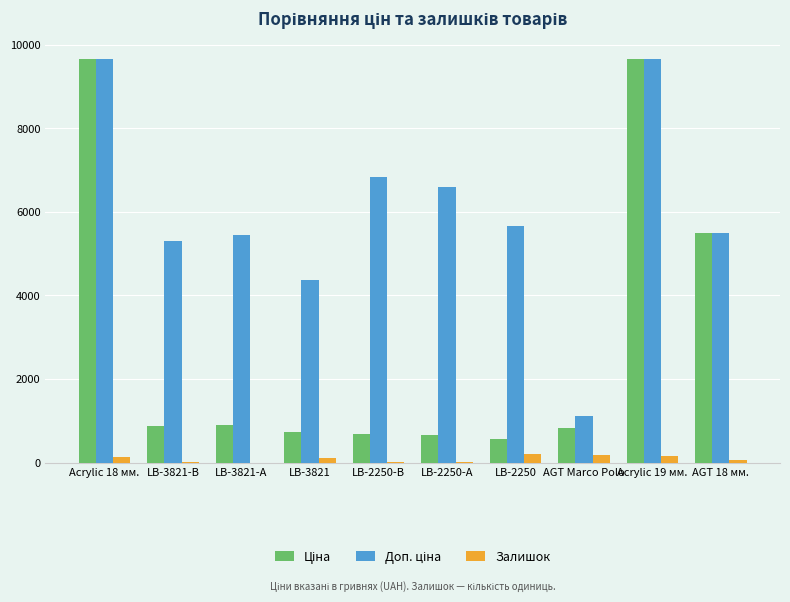

What is the total value across all series at LB-2250?

6444.3